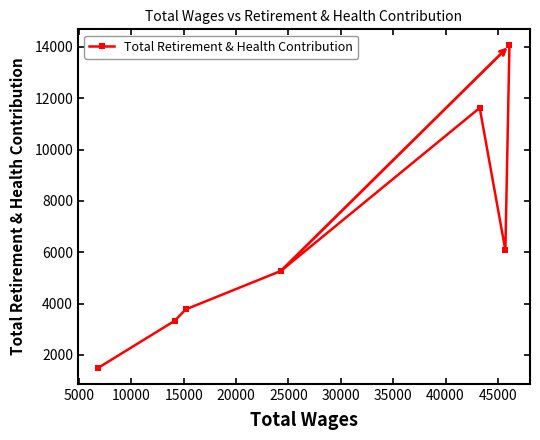

How many interior local valleys (lower than both neighbors) does the data have?

1